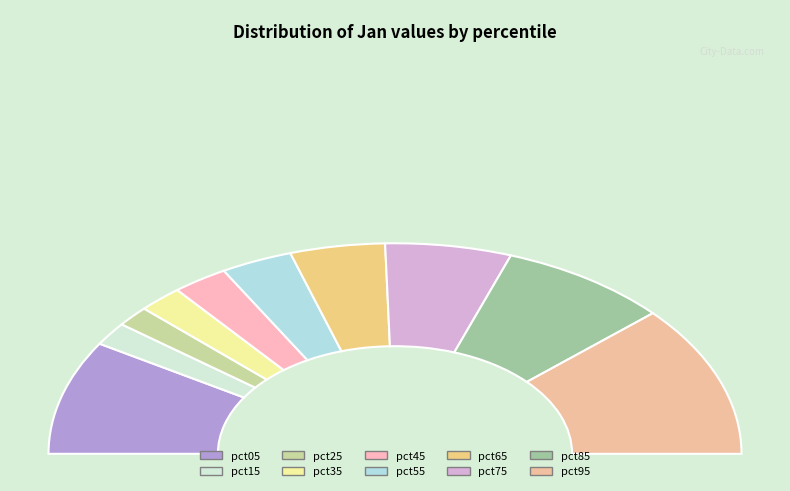

To the nearest percent, what is the difference between the largest and smallest slice percentages?

20%